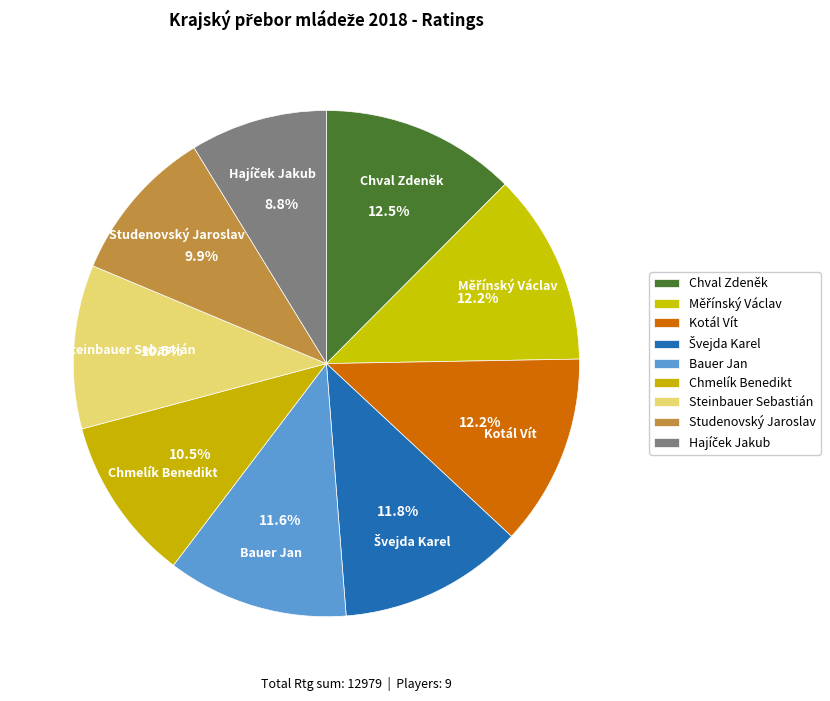

How much of the chart is everything except Chmelík Benedikt?

89.5%